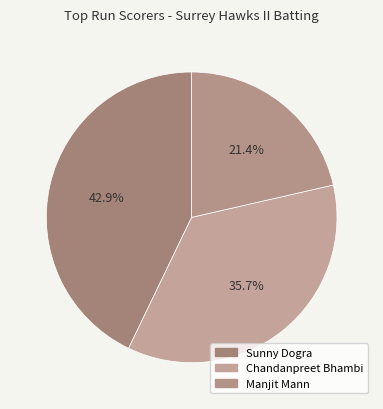

How many slices are in this pie chart?

3